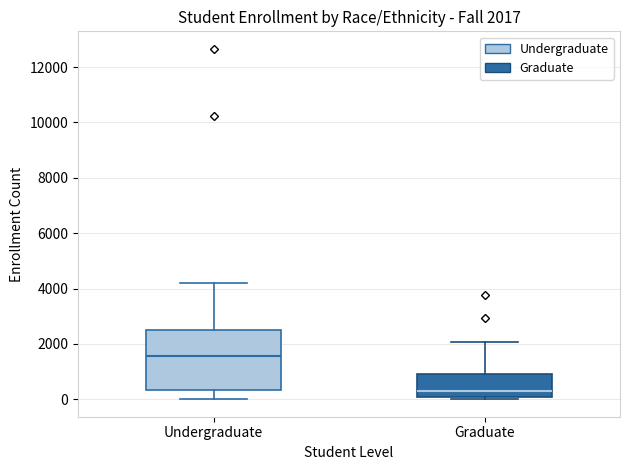

Which box's median line is the lowest?

Graduate